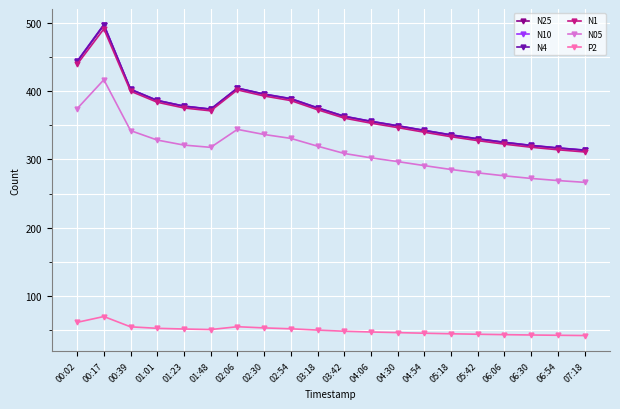

How many values in the N4 series are below 373?

10